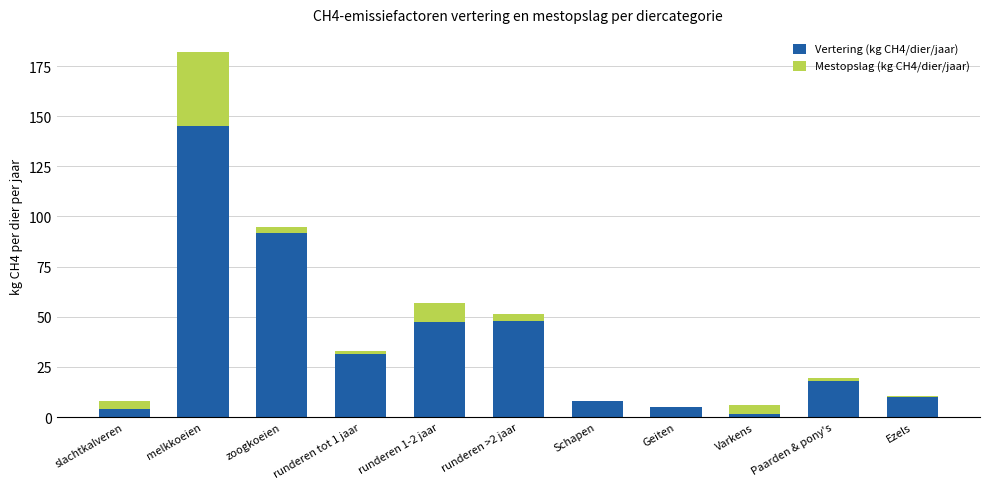

Are the bars grouped side by side (vs. stacked)?

No